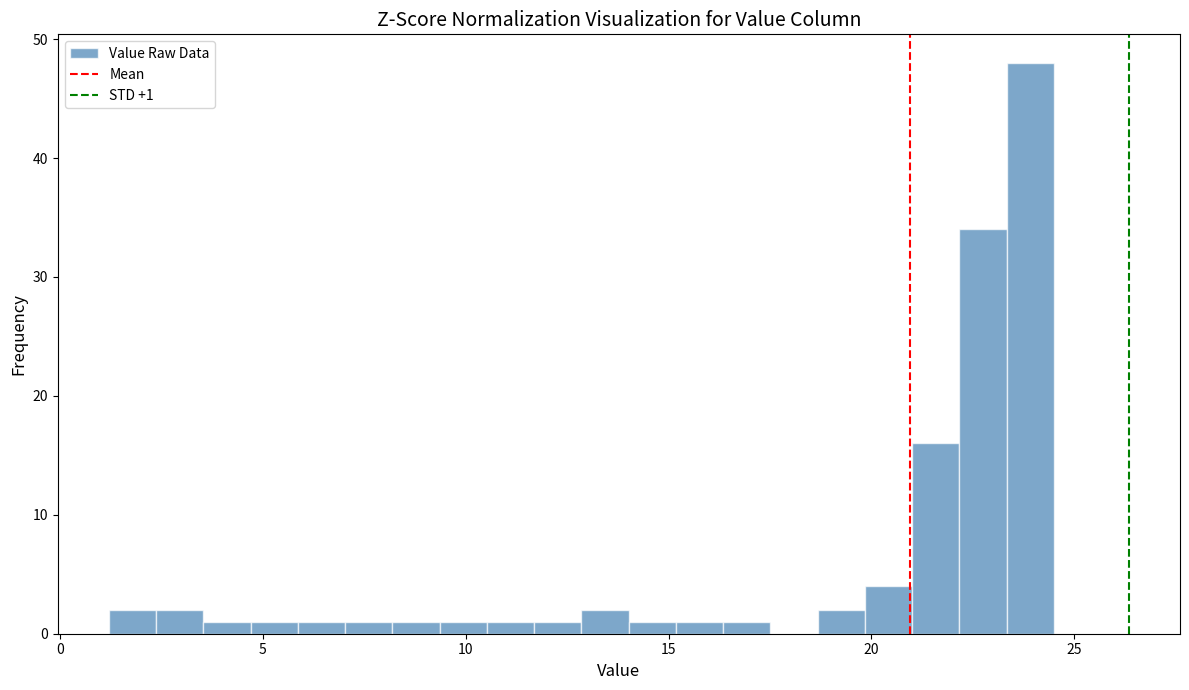

Read against the x-axis, roughly where is the centre of the tallest bar?

24.0